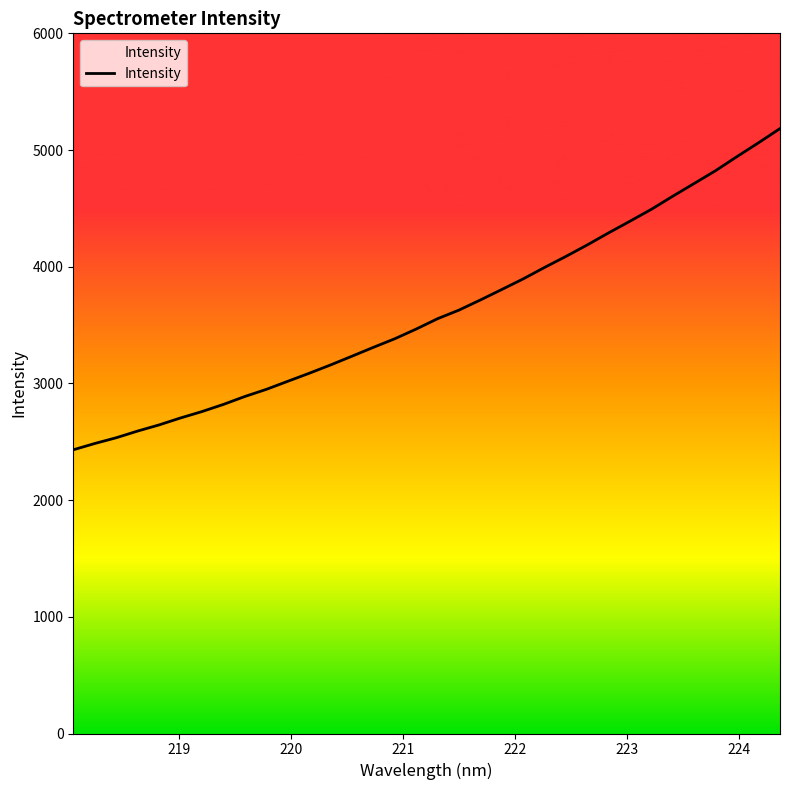

What is the difference between the maximum and minimum values?

2752.8